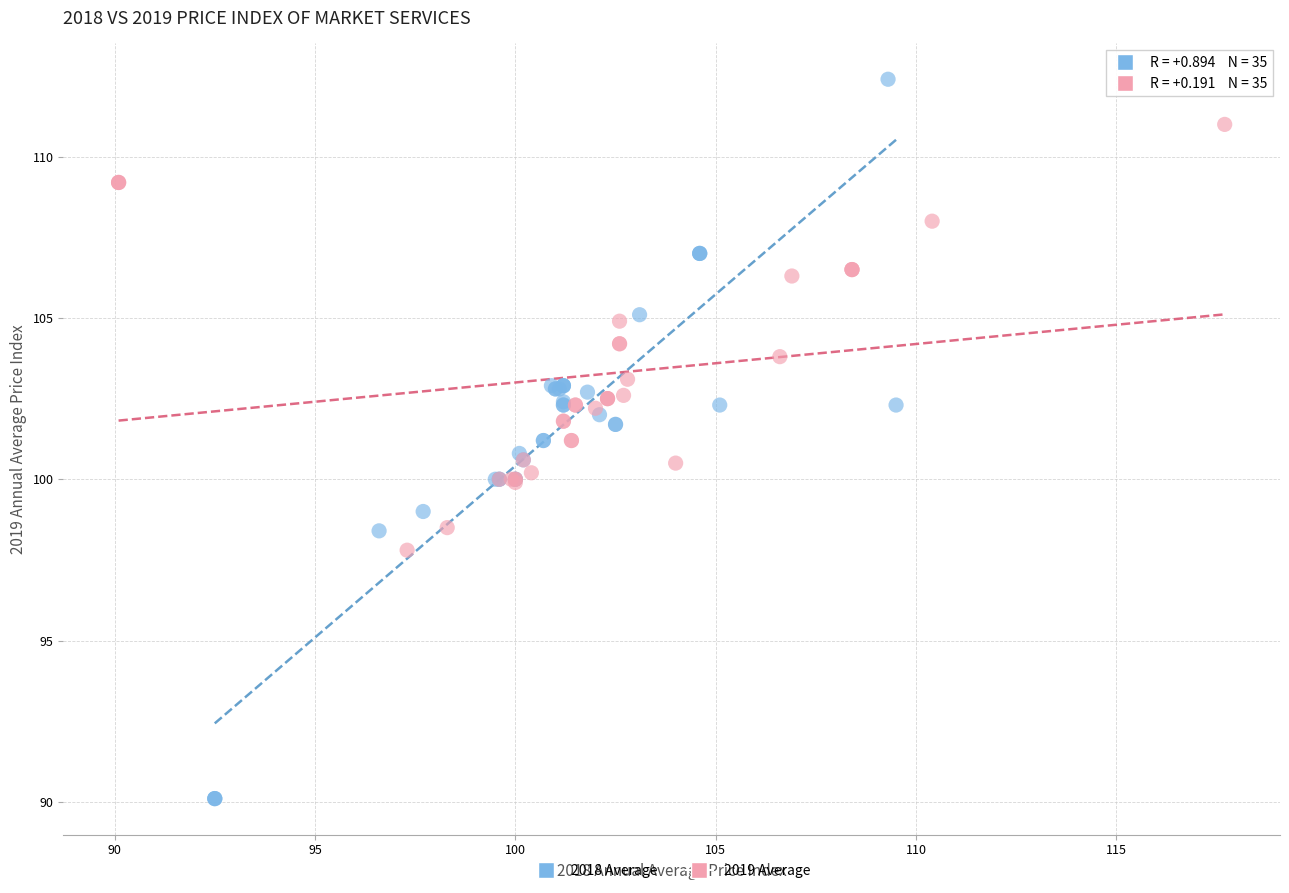

Which series reaches the maximum Y coordinate?

2018 Average